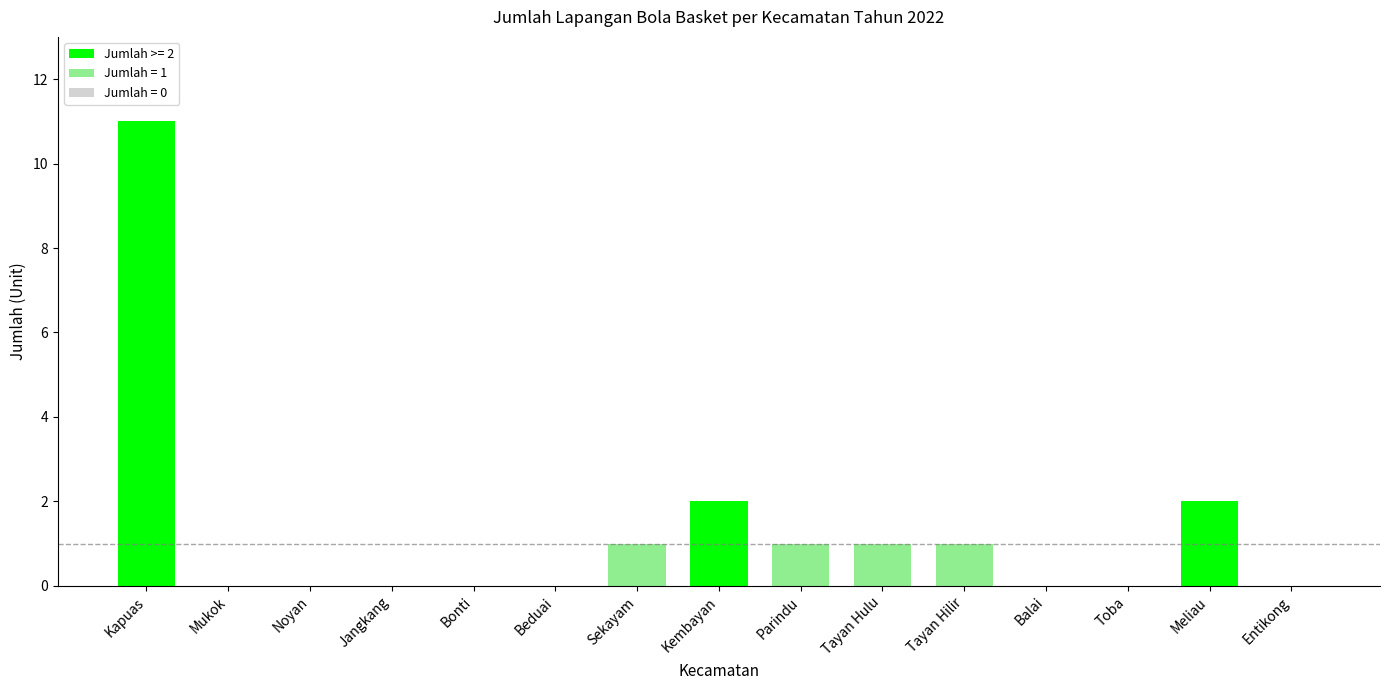

At which category does the chart reach its peak across all series?

Kapuas